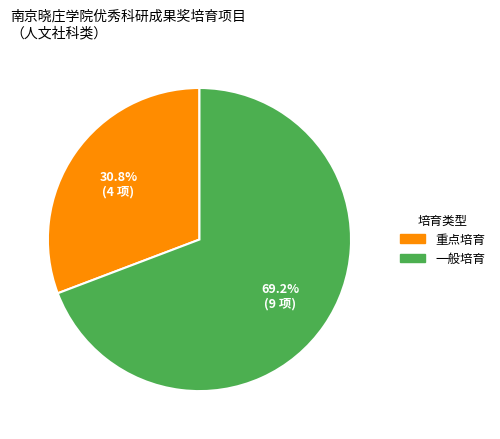

Between 重点培育 and 一般培育, which is larger?

一般培育